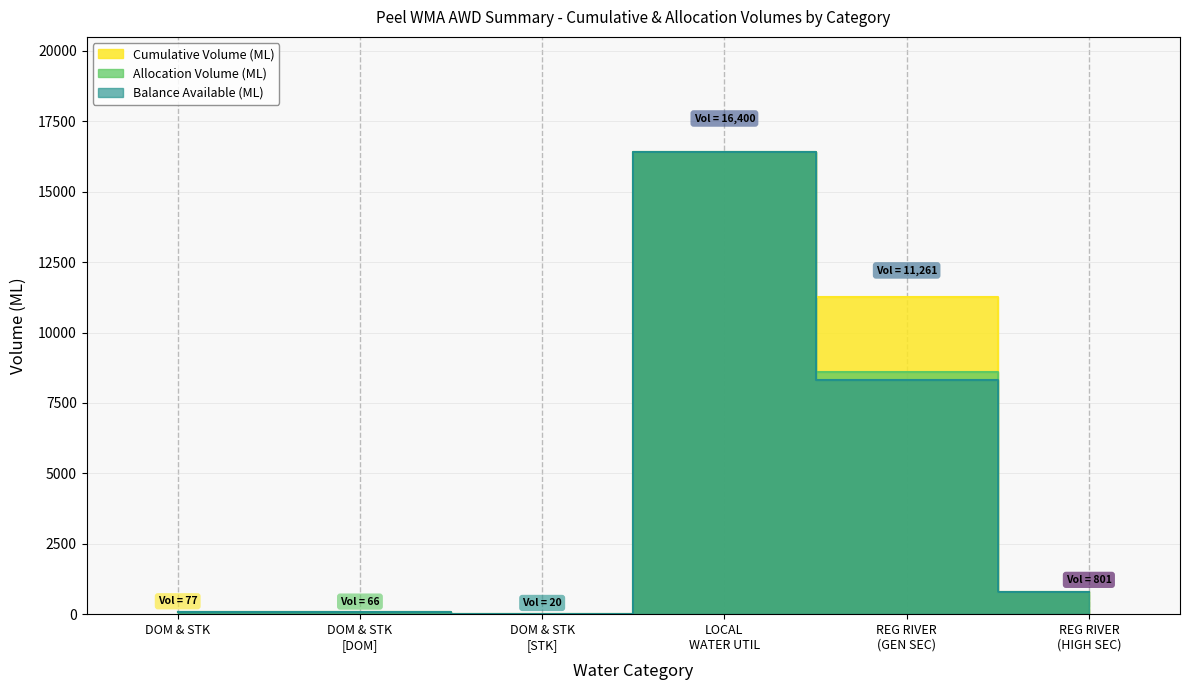

Reading right to left, extract all data points from this chart.

Cumulative Volume (ML): 801	11261	16400	20	66	77
Allocation Volume (ML): 801	8595	16400	20	66	77
Balance Available (ML): 801	8322	16400	20	66	77